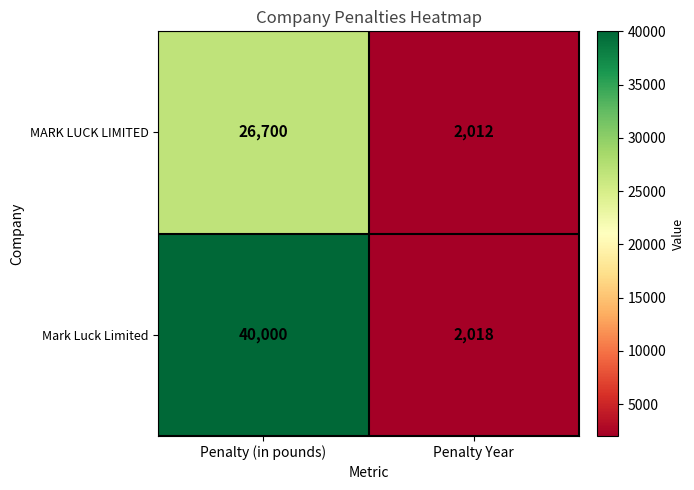

What is the average value of the MARK LUCK LIMITED series?

14356